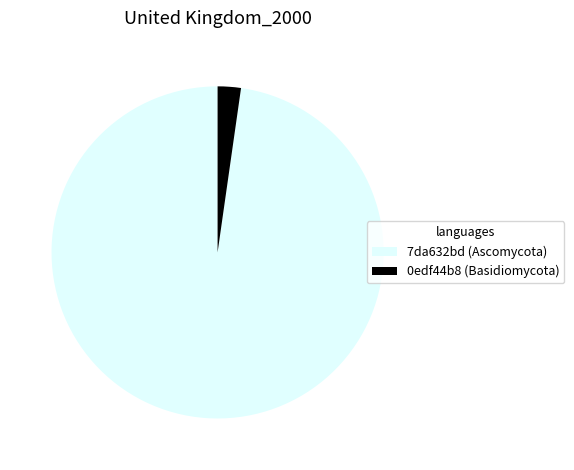

Is there a majority slice in this chart?

Yes